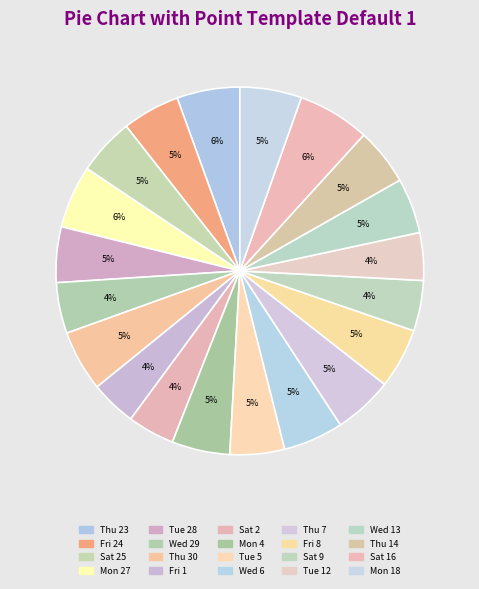

Rank the categories by value from highest to lowest.

Sat 16, Thu 23, Mon 27, Mon 18, Thu 30, Fri 8, Wed 6, Thu 7, Mon 4, Fri 24, Thu 14, Sat 25, Tue 28, Wed 13, Tue 5, Wed 29, Sat 9, Tue 12, Sat 2, Fri 1